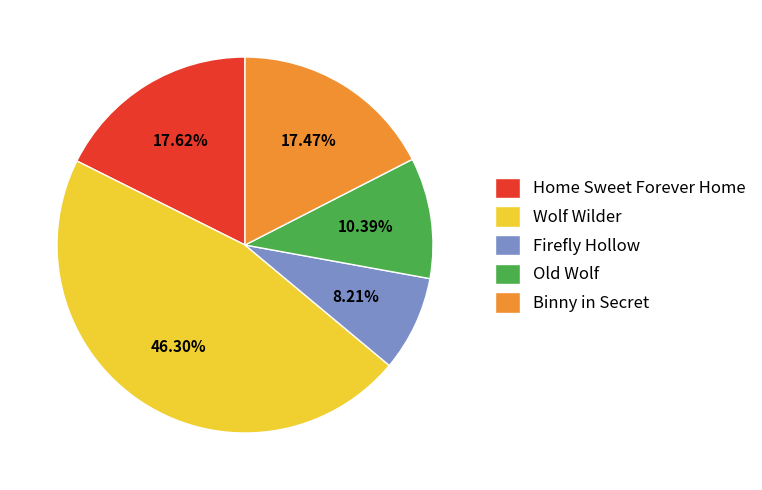

How many segments does this pie chart have?

5